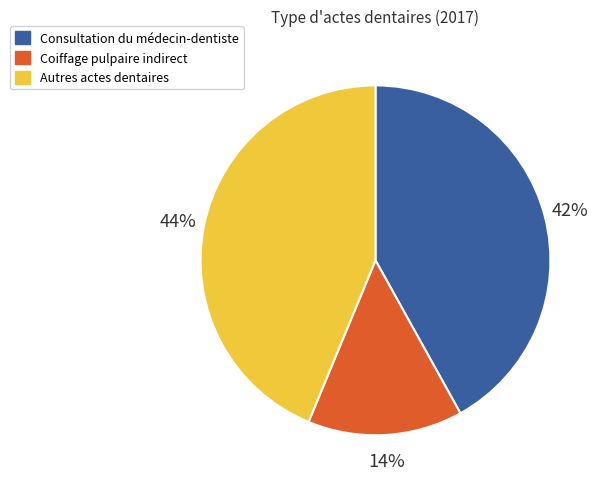

Does any single category account for the majority?

No